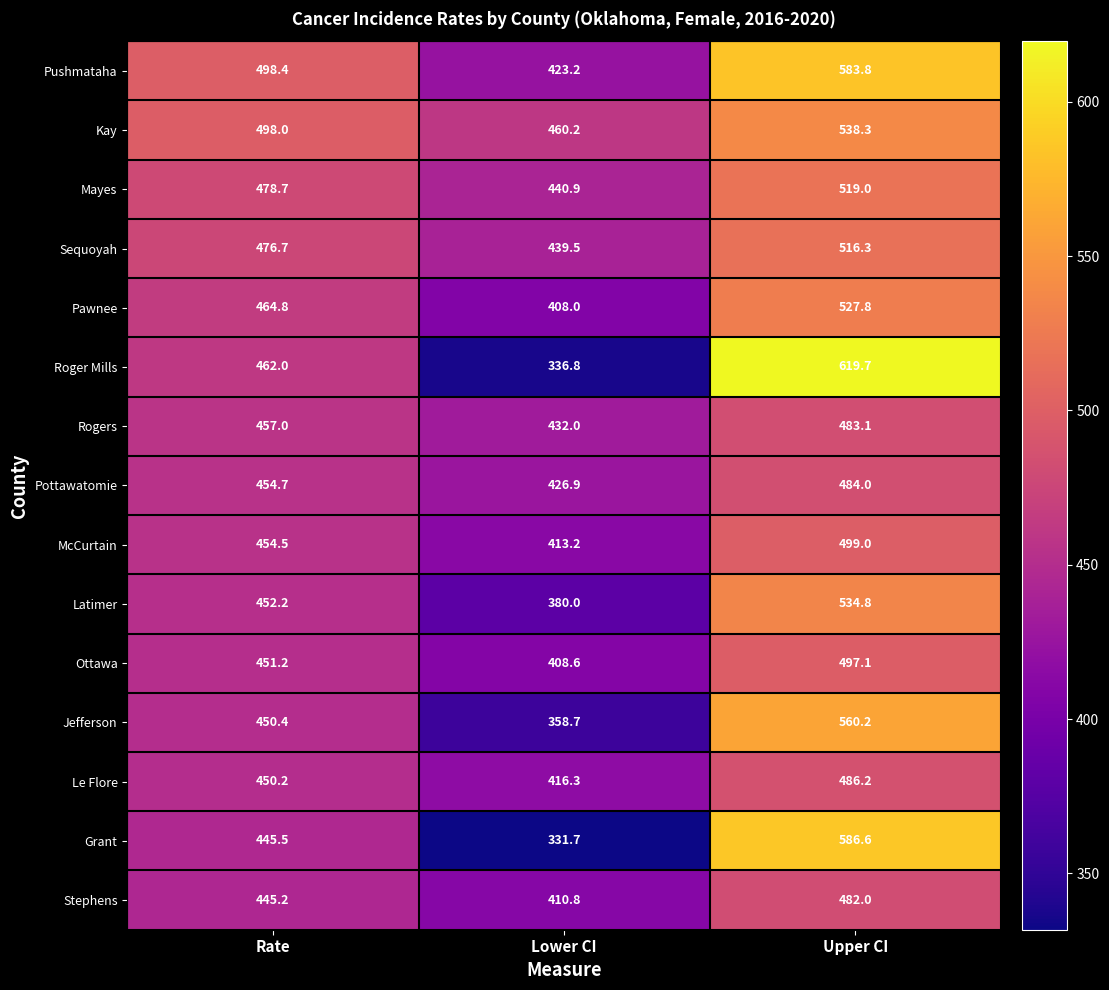

At which category does the chart reach its peak across all series?

Upper CI